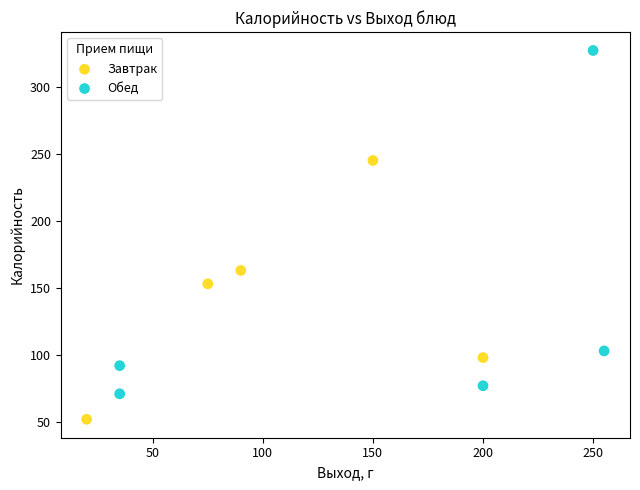

Which series reaches the minimum Y coordinate?

Завтрак